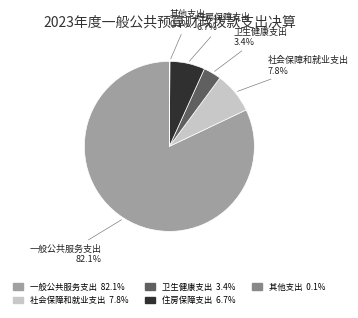

Does 一般公共服务支出 represent more than half of the total?

Yes